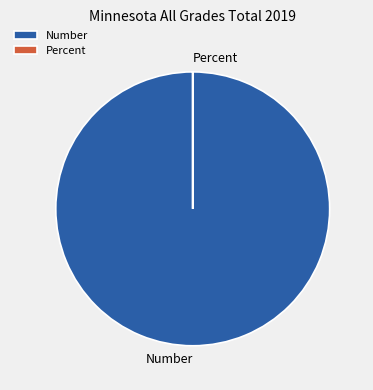

Is it true that Number is 100% of the pie?

True